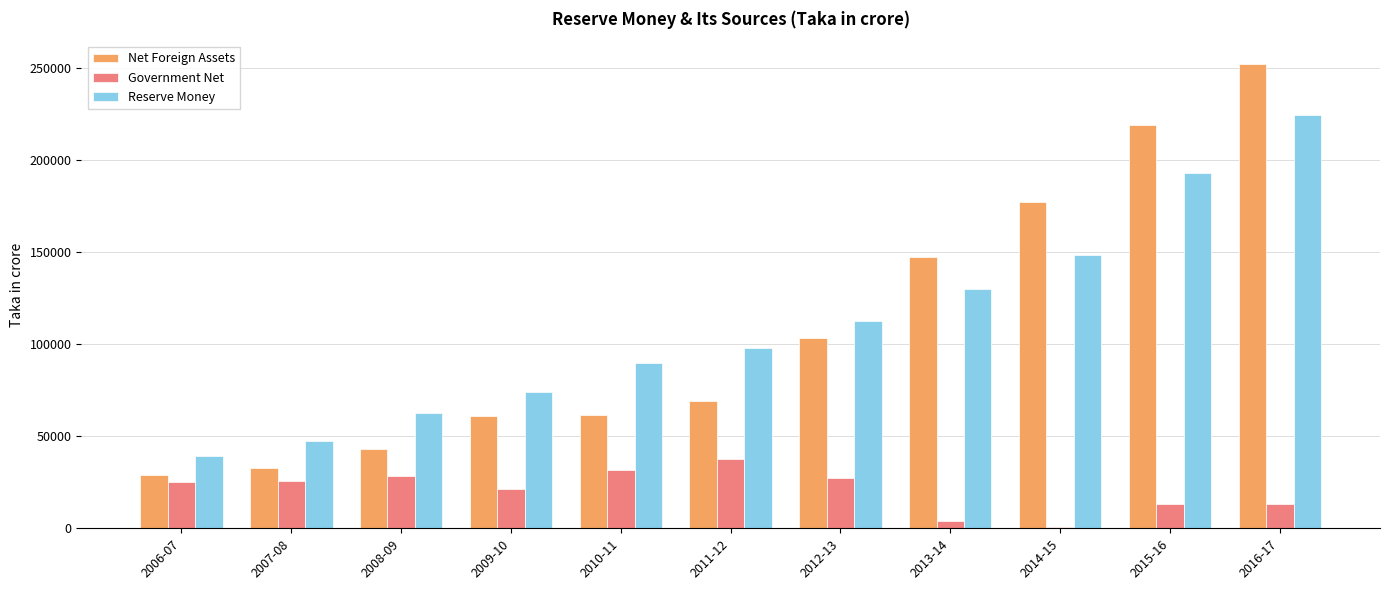

What is the sum of the Net Foreign Assets values at 2015-16 and 2006-07?

247662.5